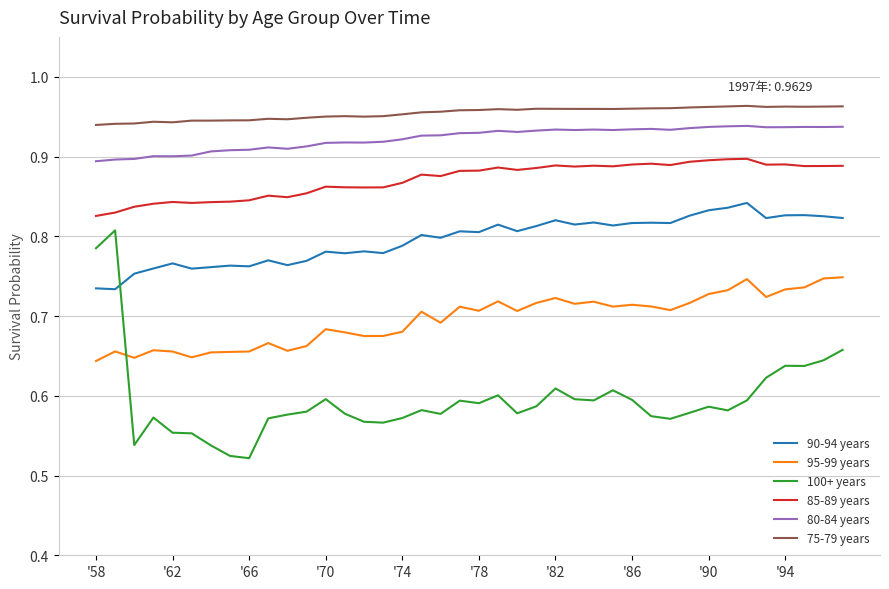

How many 90-94 years values are between 0 and 1?

40